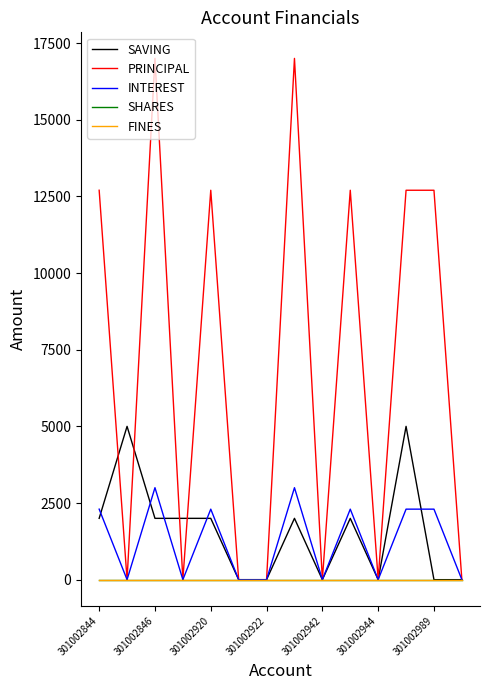

Which series has the widest spread of values?

PRINCIPAL